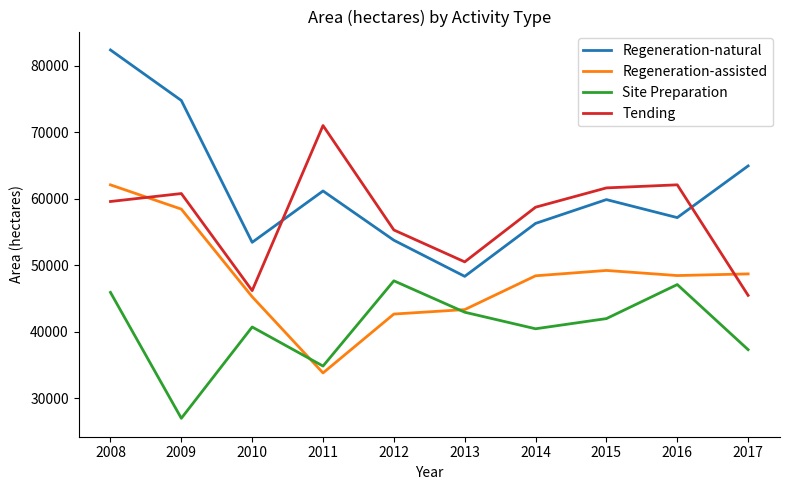

Which series has the widest spread of values?

Regeneration-natural